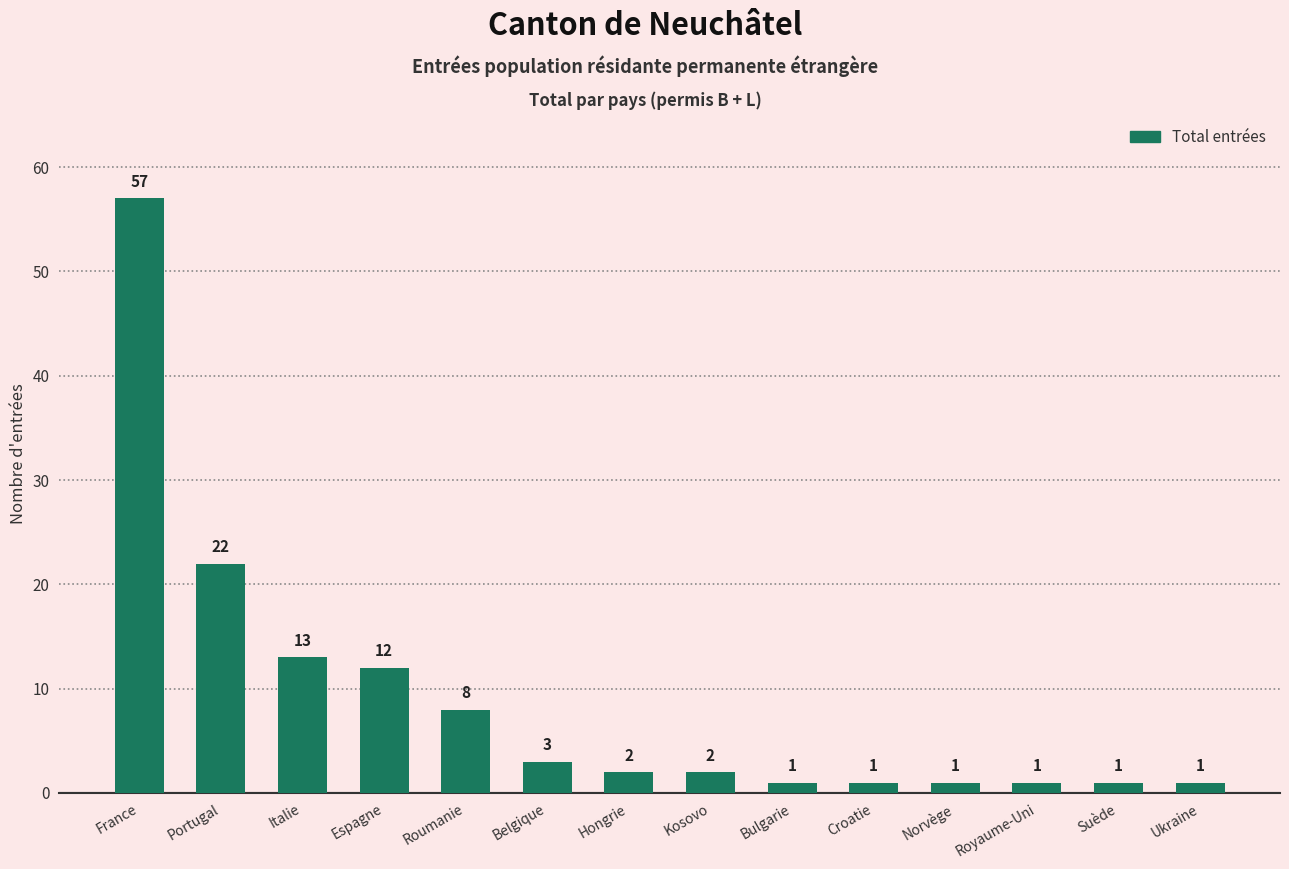

Where does the data first go above 2?

France